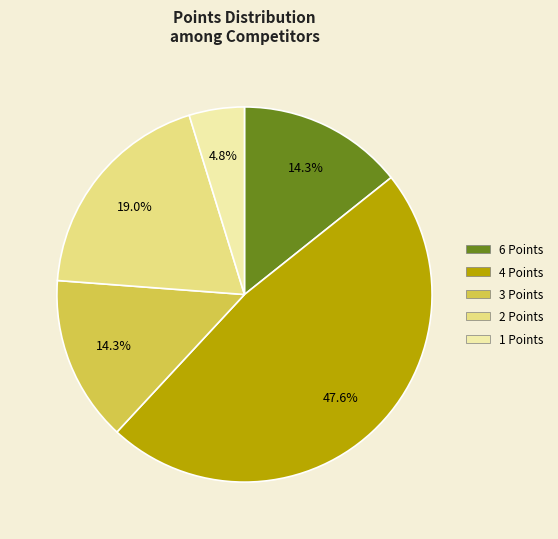

To the nearest percent, what is the average slice percentage?

20%